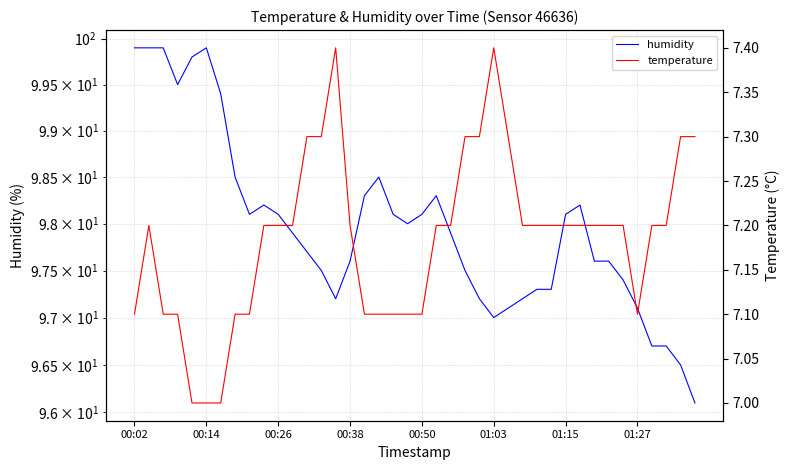

In temperature, how many points are lower than both neighbors (excluding endpoints)?

1